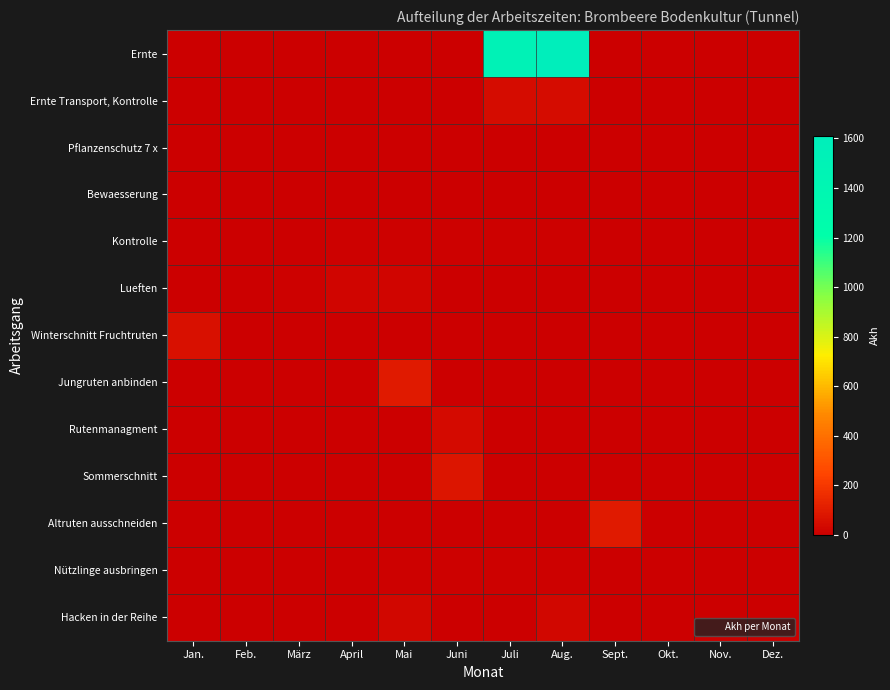

Rank the series at Feb. from lowest to highest value.

Ernte, Ernte Transport, Kontrolle, Bewaesserung, Kontrolle, Lueften, Winterschnitt Fruchtruten, Jungruten anbinden, Rutenmanagment, Sommerschnitt, Altruten ausschneiden, Nützlinge ausbringen, Hacken in der Reihe, Pflanzenschutz 7 x